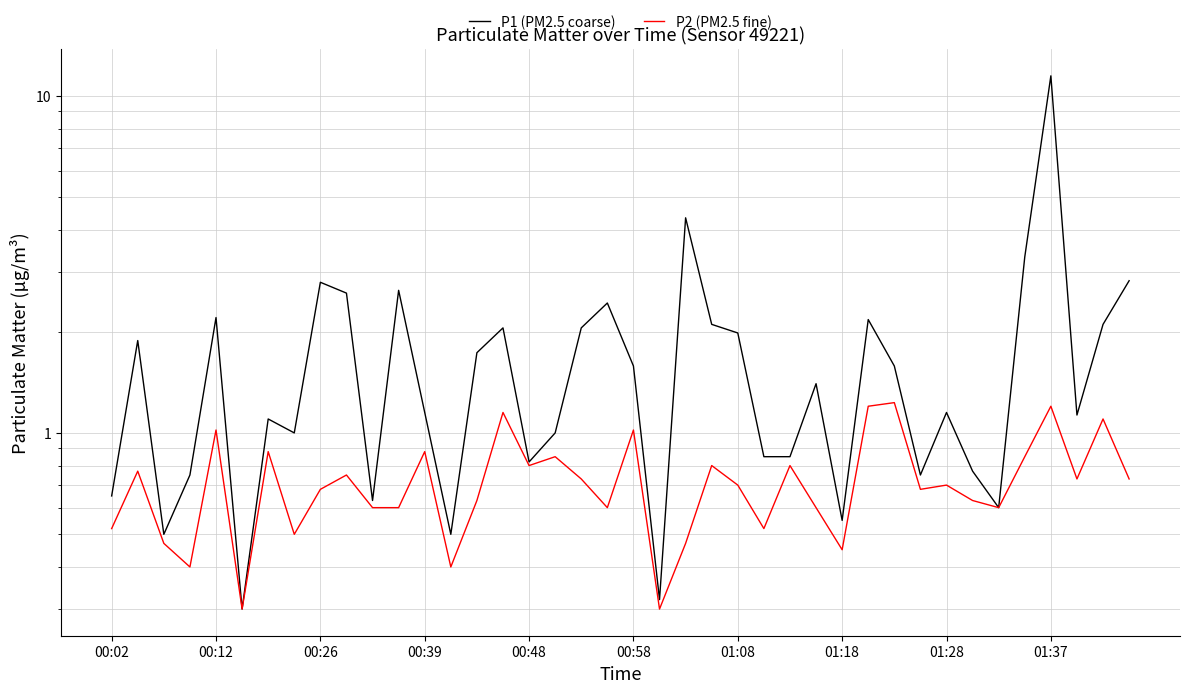

What is the minimum value for P2 (PM2.5 fine)?

0.3